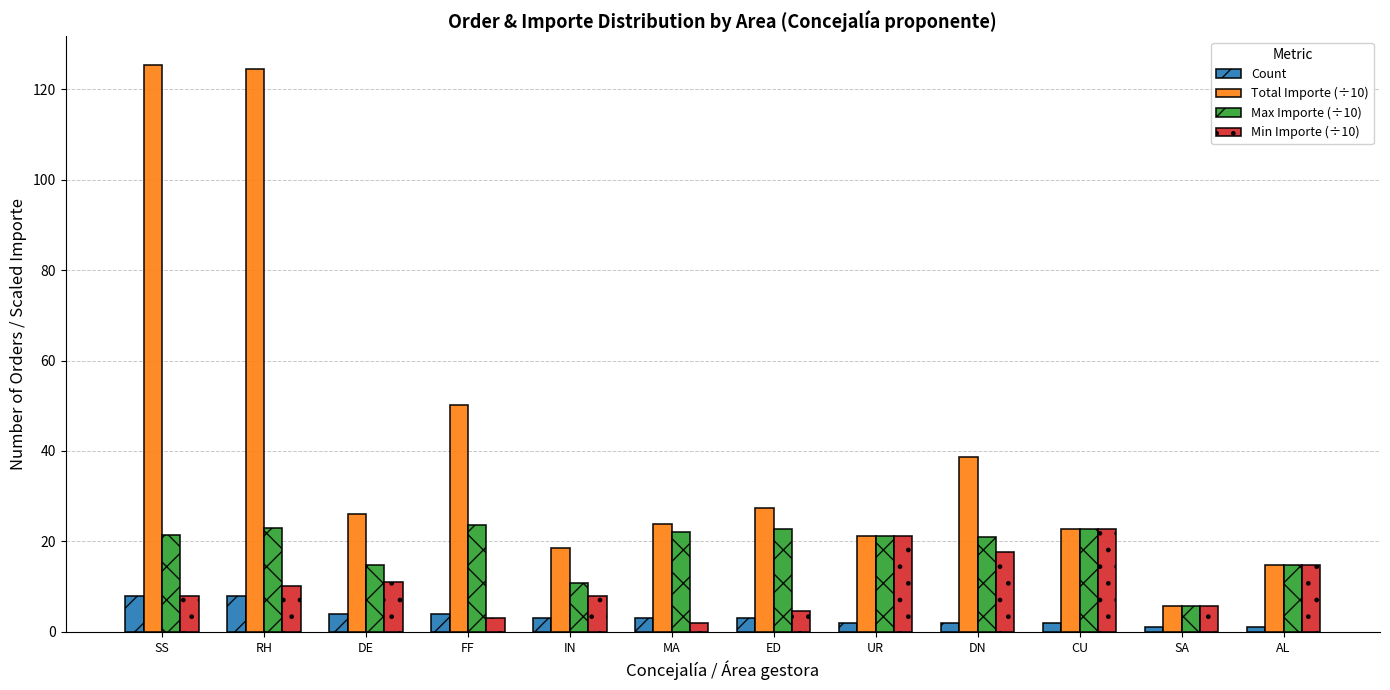

What is the difference between the maximum and minimum values in the Count series?

7.0